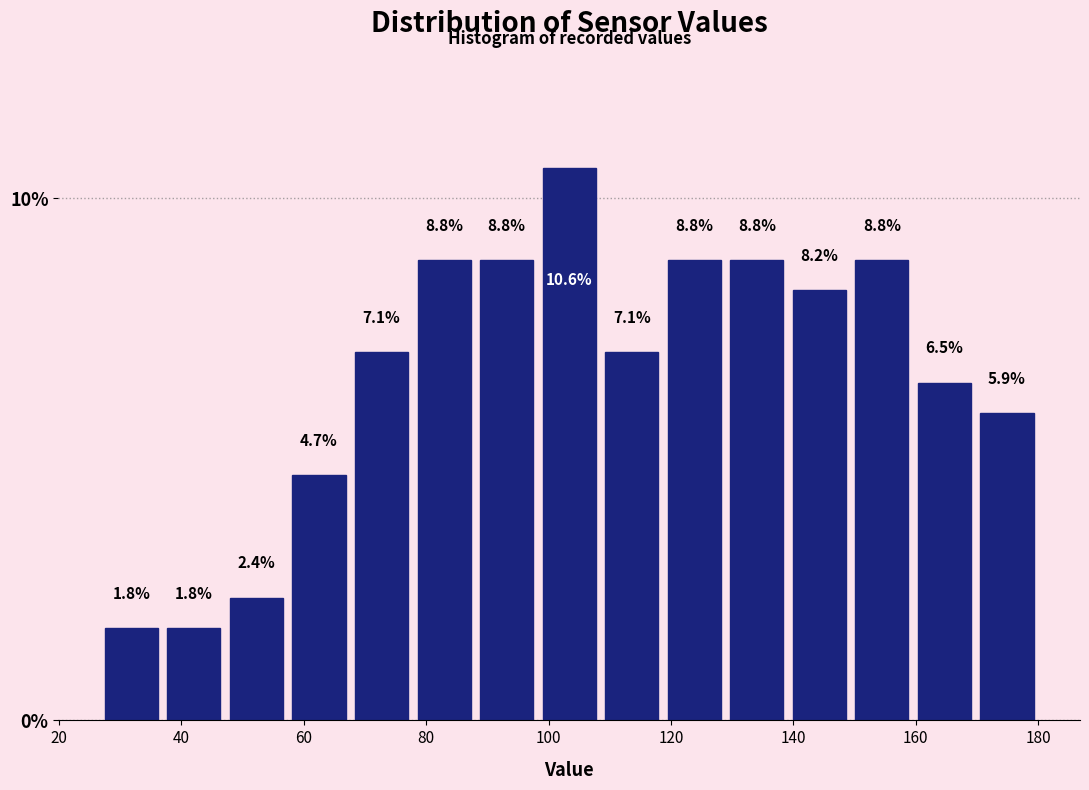

Reading left to right, transcribe this chart: for each bar, give the range it covers on the x-axis and its height. The bar edges are not printed on the chart, so give them approximately, as read against the axis.

26 to 36: 1.8
36 to 48: 1.8
48 to 58: 2.4
58 to 68: 4.7
68 to 78: 7.1
78 to 88: 8.8
88 to 98: 8.8
98 to 108: 10.6
108 to 118: 7.1
118 to 128: 8.8
128 to 140: 8.8
140 to 150: 8.2
150 to 160: 8.8
160 to 170: 6.5
170 to 180: 5.9